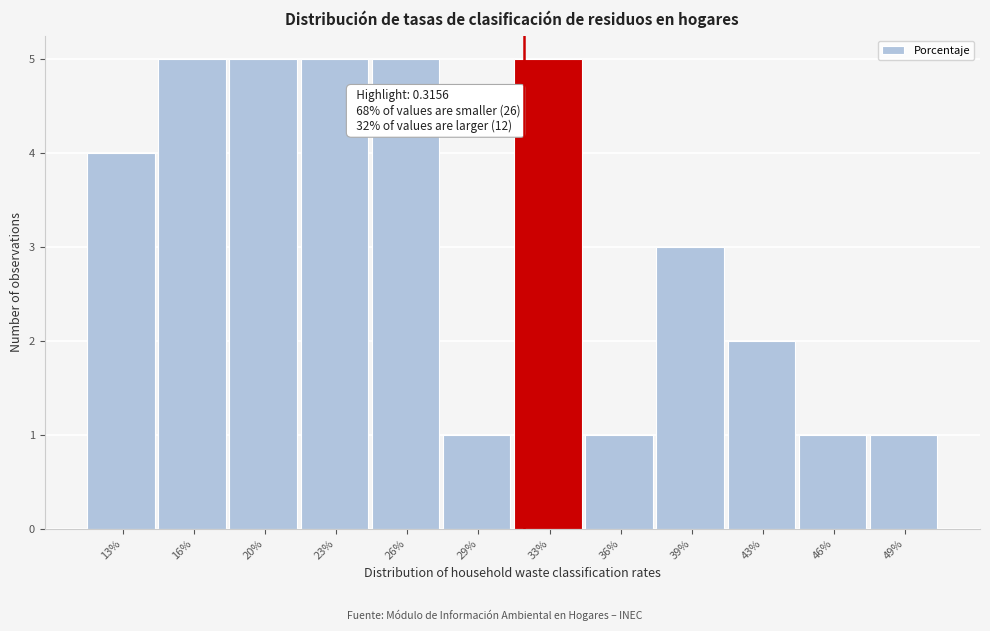

Reading left to right, list all the values displayed in this chart.

13%=4	16%=5	20%=5	23%=5	26%=5	29%=1	33%=5	36%=1	39%=3	43%=2	46%=1	49%=1